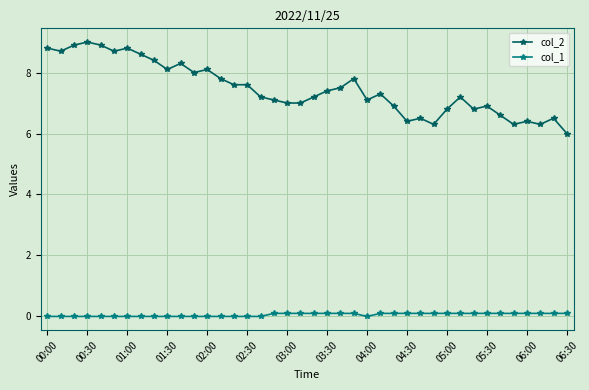

What is the maximum value for col_2?

9.0